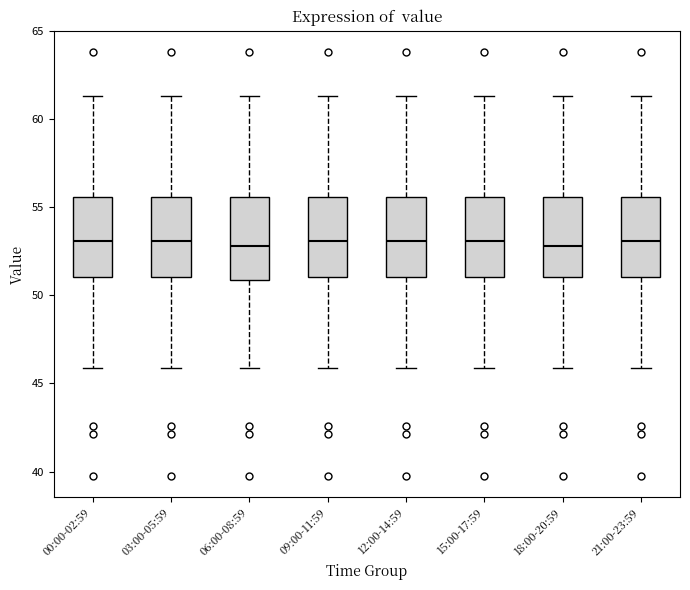

Where is the upper edge of the box for 00:00-02:59 on the y-axis? The values are not printed on the chart, so give them approximately, as read against the axis.

55.5